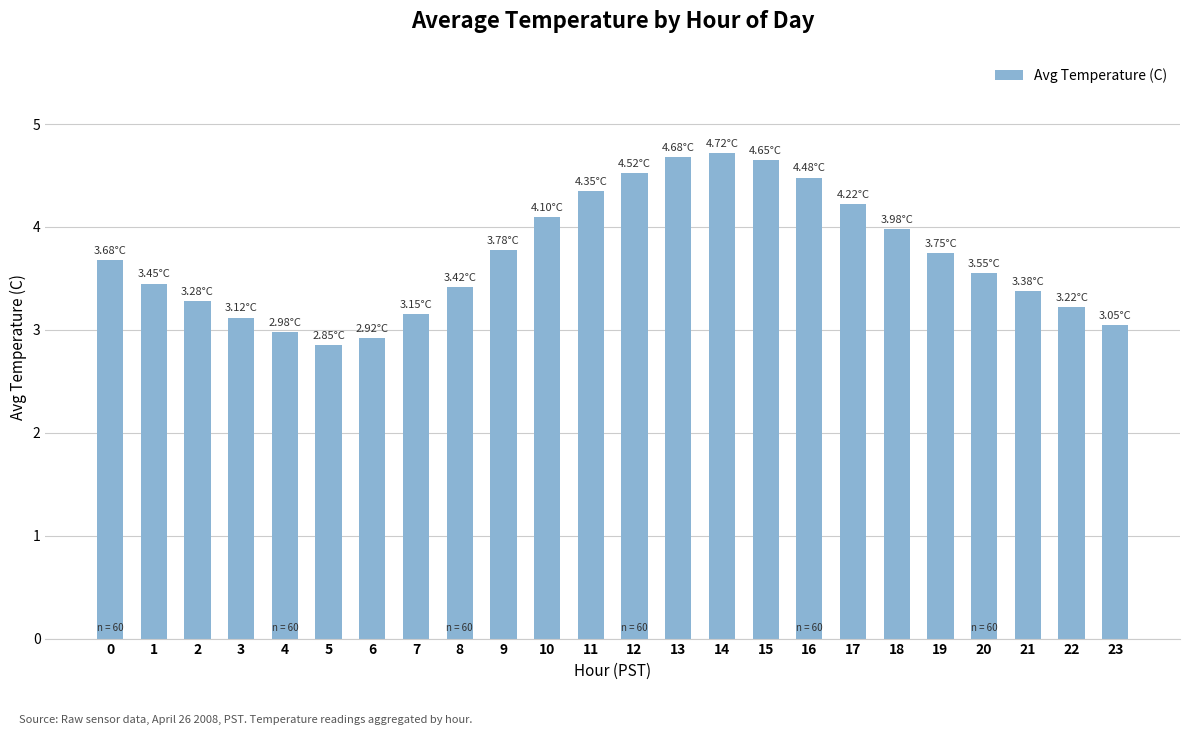

Is it true that the value at 11 is 2.7?

False